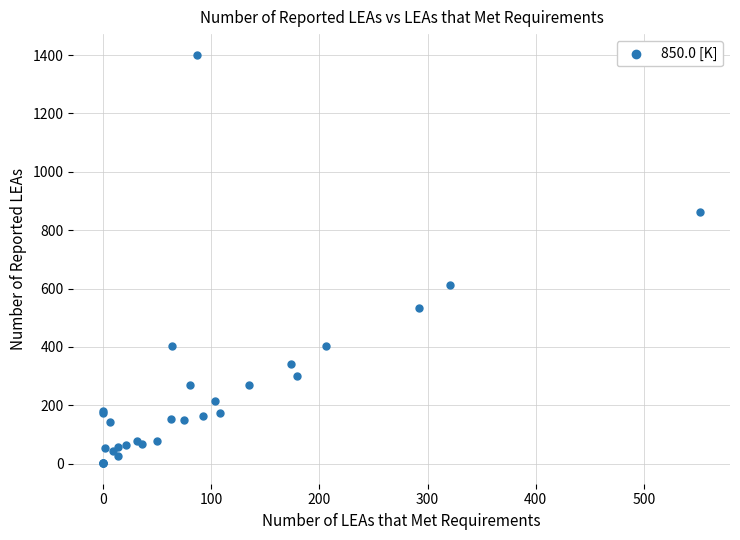

What Y value in the scatter plot is closest to 701?

611